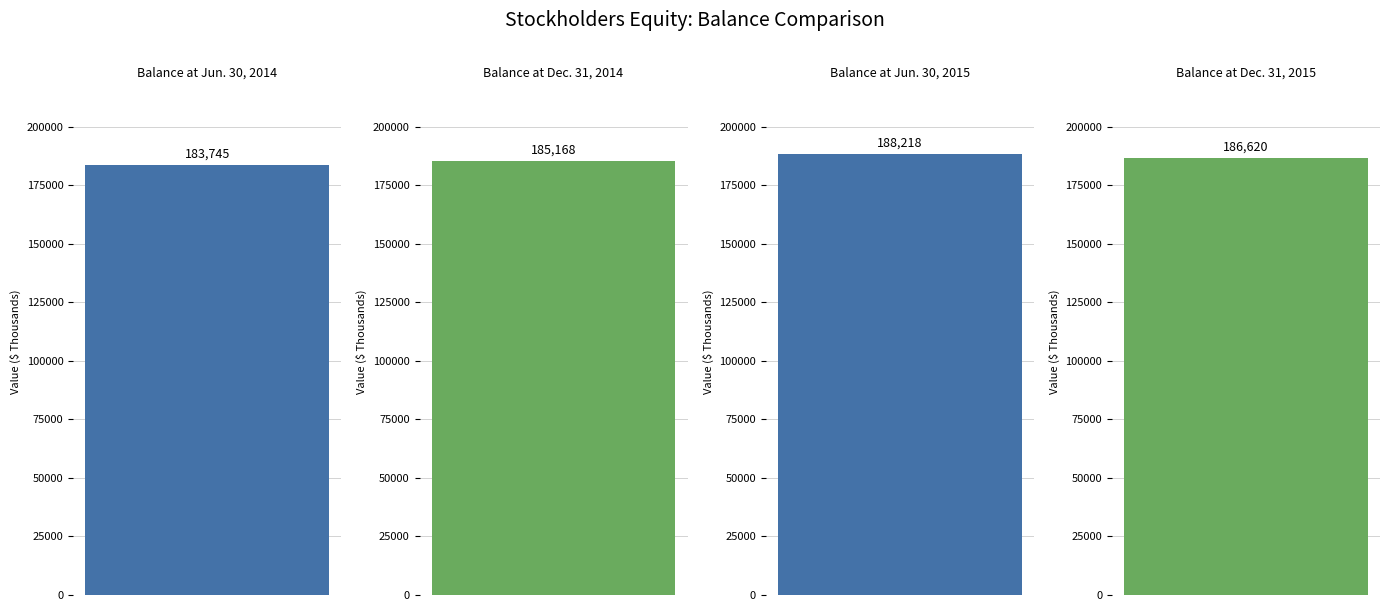

Rank the categories by value from highest to lowest.

Balance at Jun. 30, 2015, Balance at Dec. 31, 2015, Balance at Dec. 31, 2014, Balance at Jun. 30, 2014